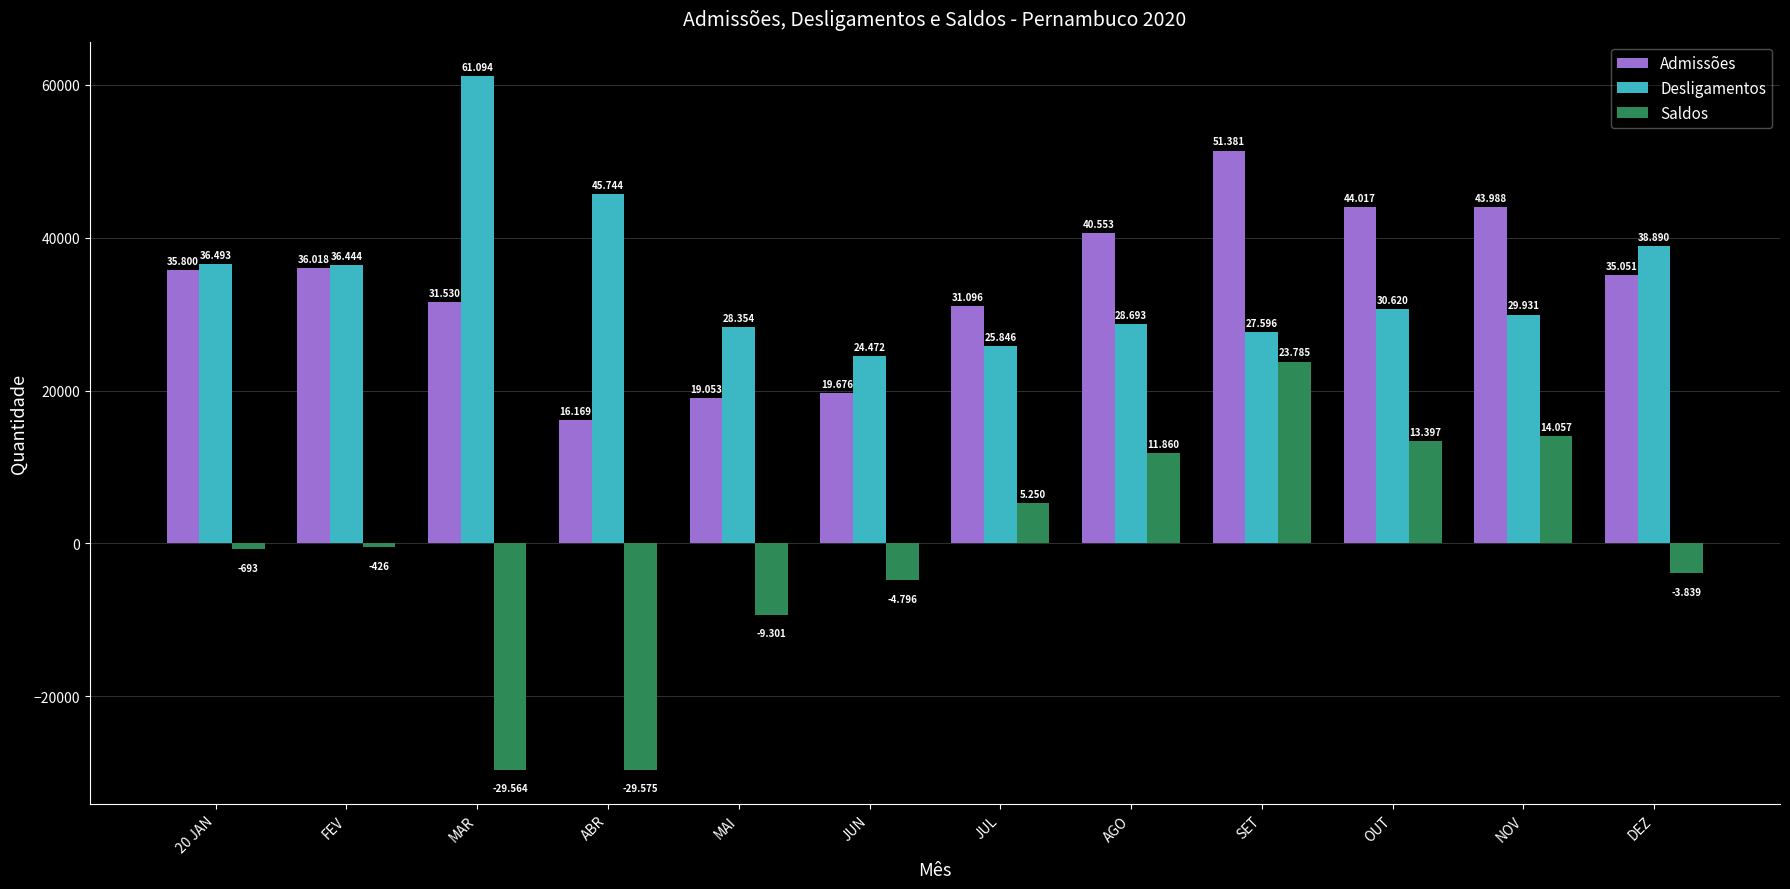

How many bars are there in each group?

3